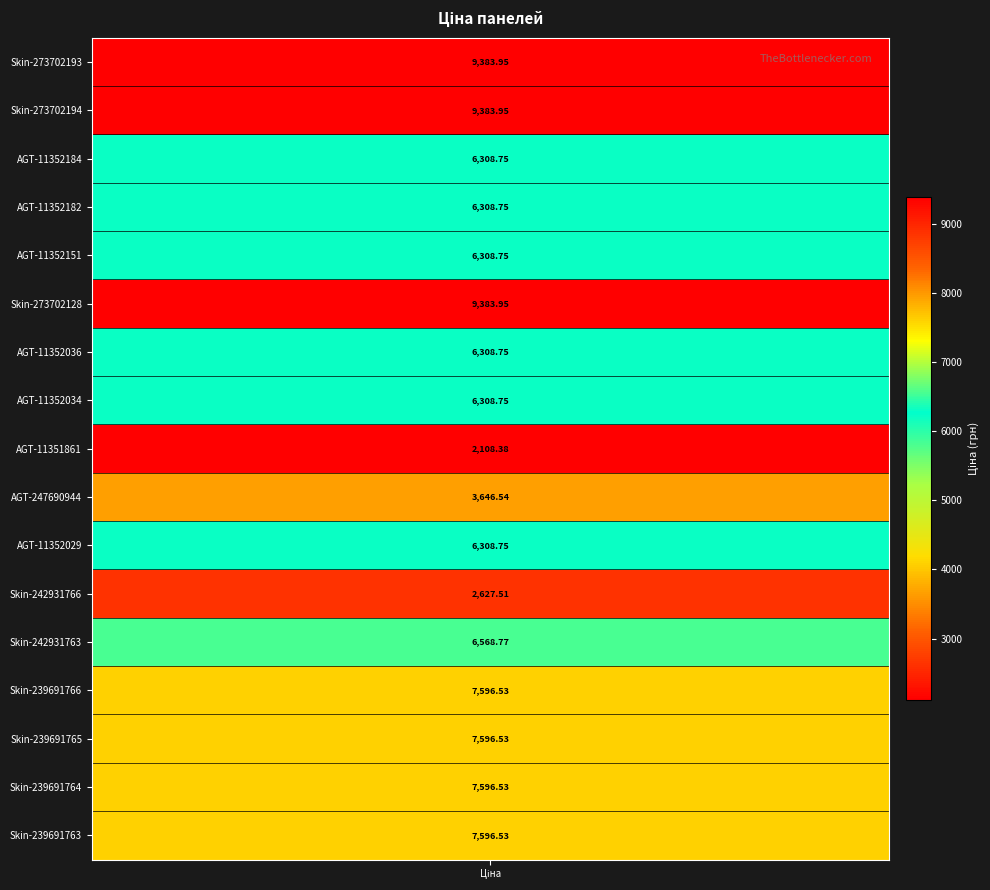

What is the difference between the maximum and minimum values?

7275.6